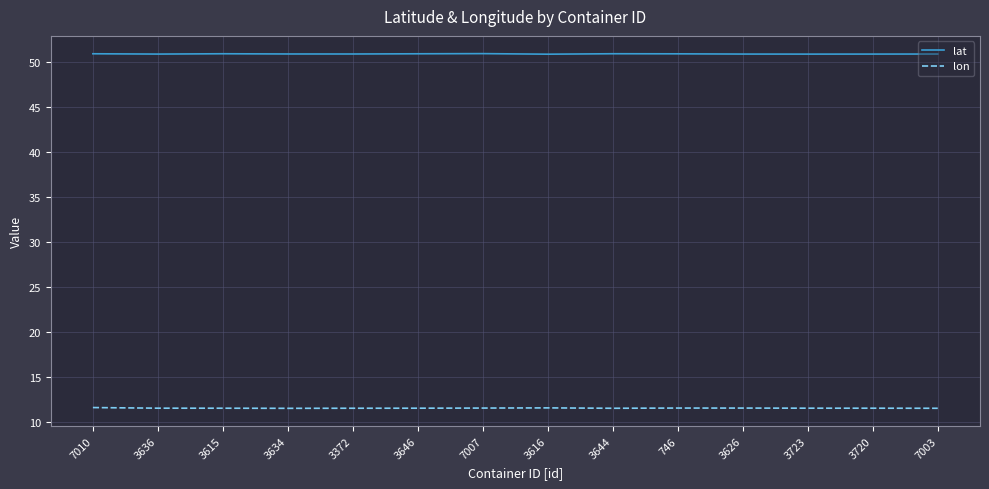

How many lon values are between 11 and 12?

14